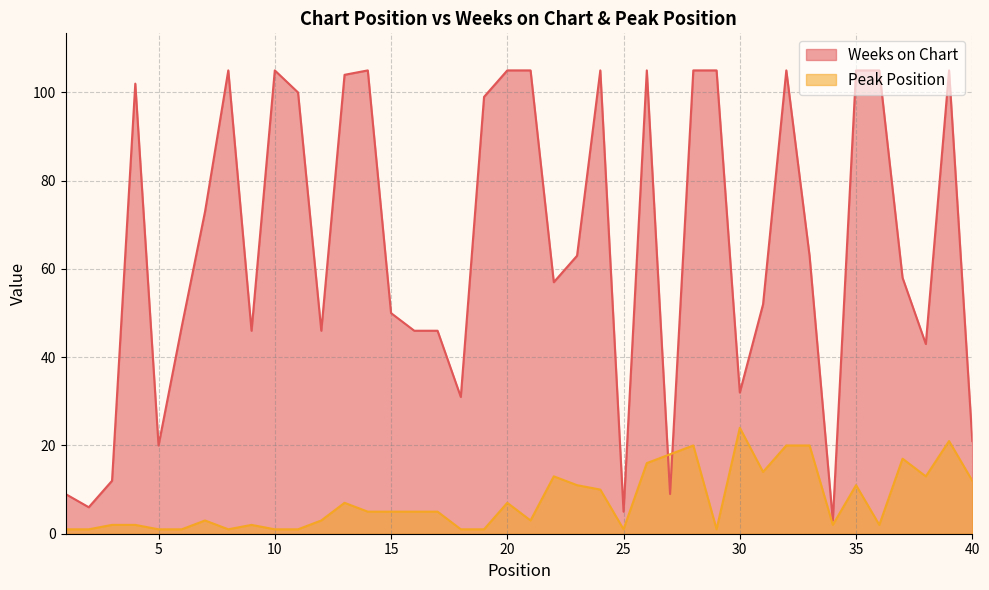

Which has a higher value, 27 or 24?

24